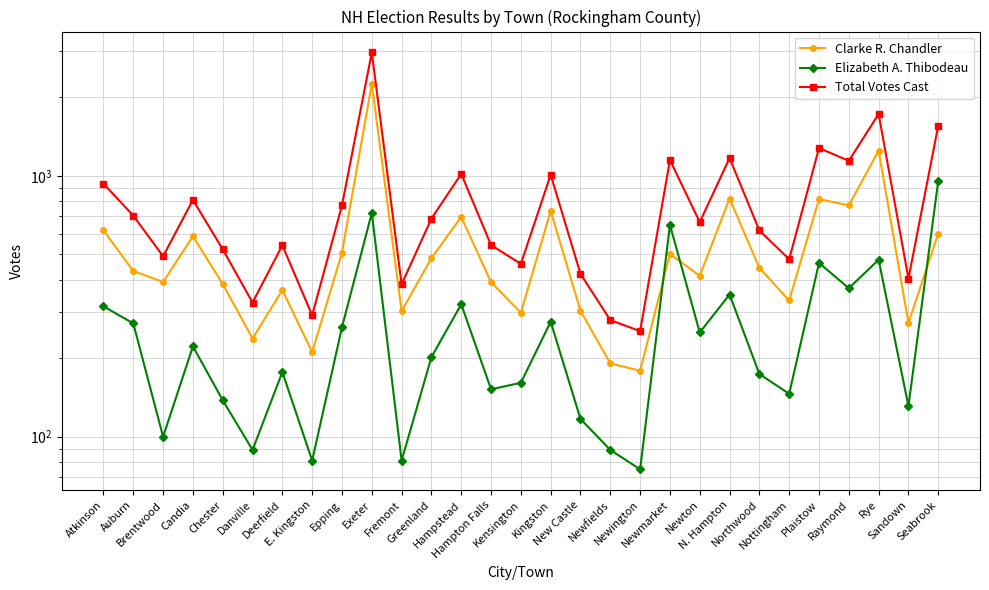

True or false: Clarke R. Chandler has more than 1 interior local peaks.

True